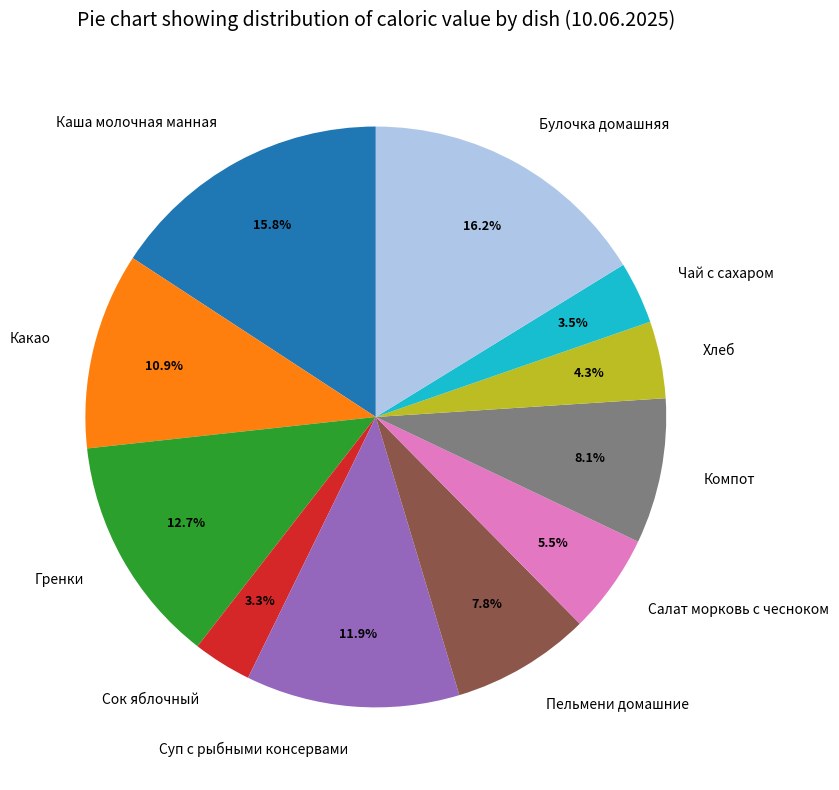

What is the ratio of the value at Чай с сахаром to the value at Сок яблочный?

1.1